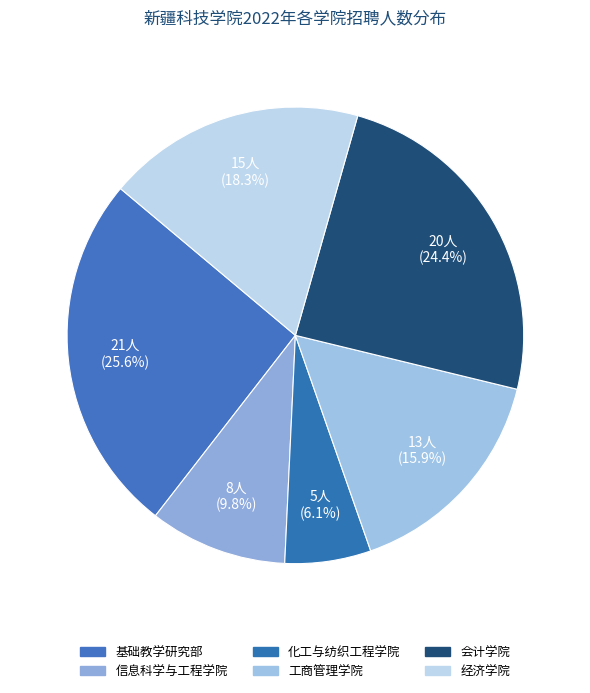

Count the number of slices in the pie.

6